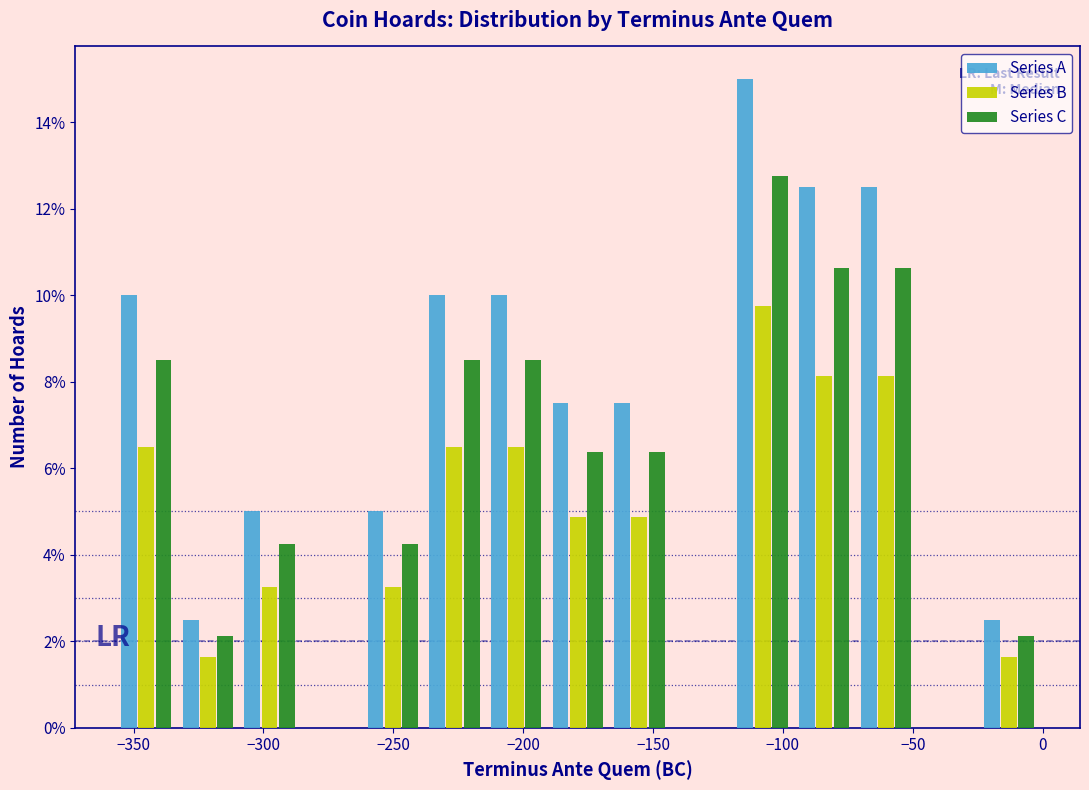

What is the height of the Series C bar covering -95 to -70 on the x-axis? Neither the bar edges nor the heights are printed on the chart, so give them approximately, as read against the axes.

10.6